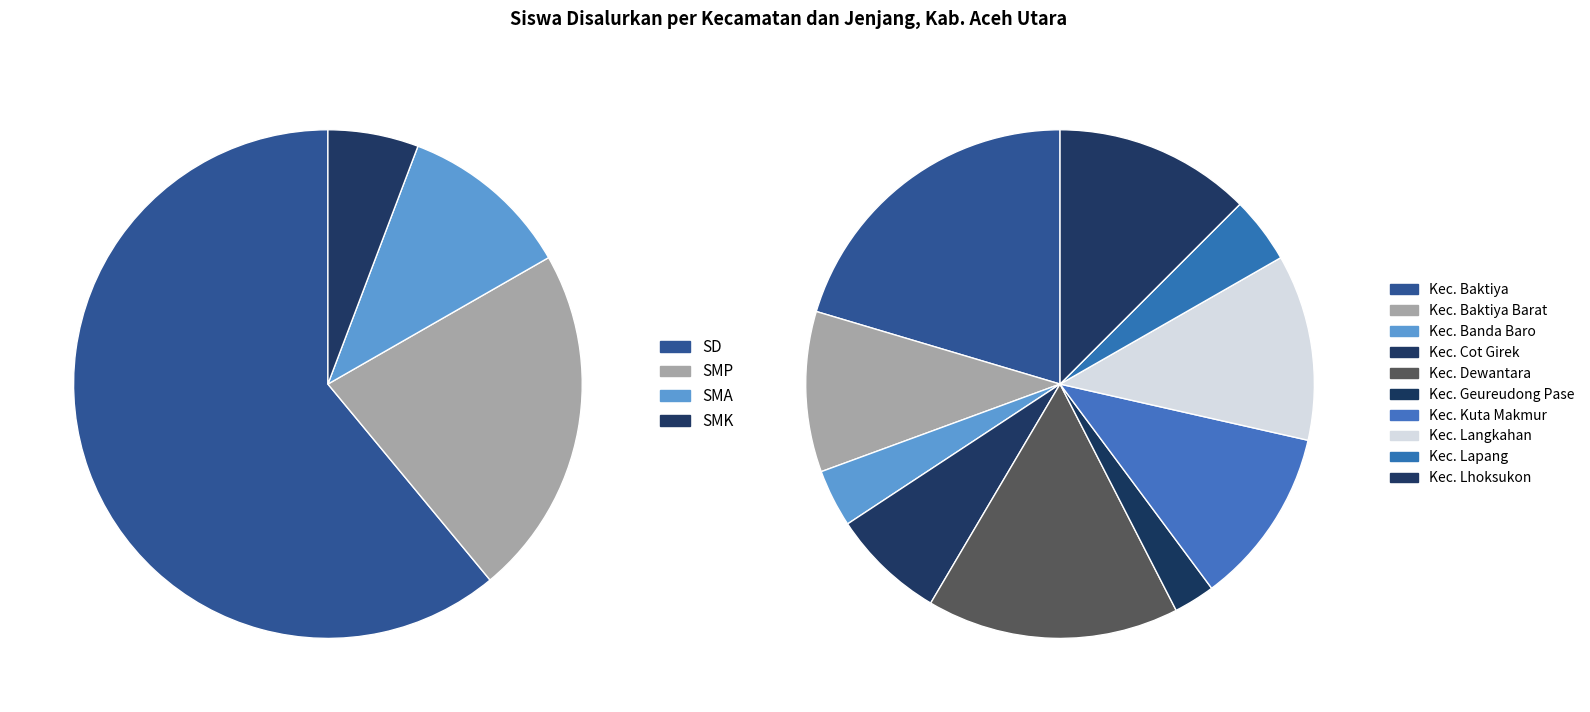

How many segments does this pie chart have?

10